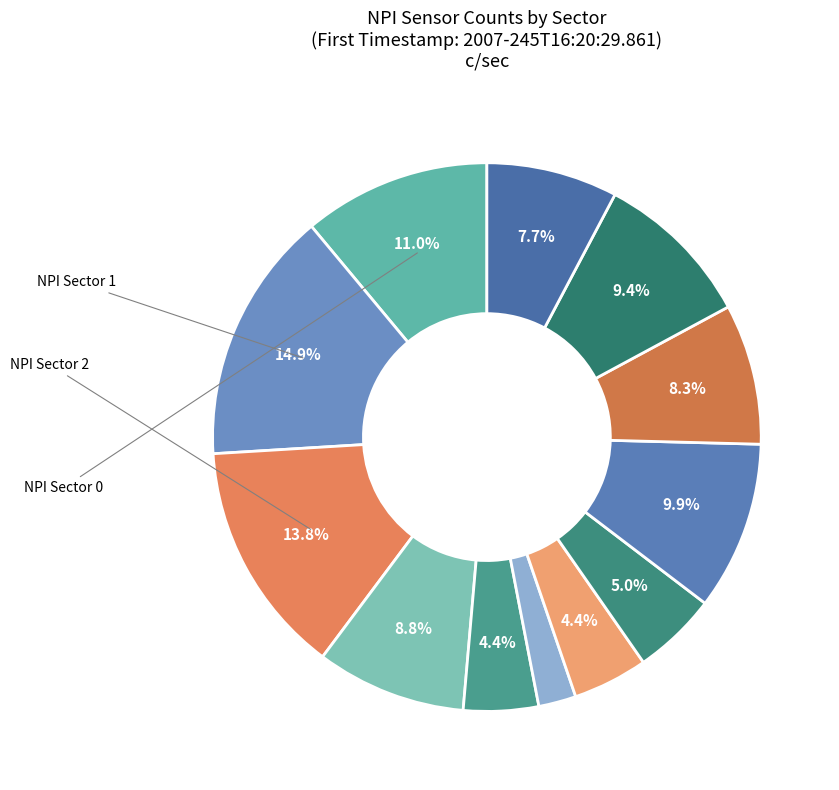

Rank the categories by value from lowest to highest.

NPI Sector 5, NPI Sector 4, NPI Sector 6, NPI Sector 7, NPI Sector 11, NPI Sector 9, NPI Sector 3, NPI Sector 10, NPI Sector 8, NPI Sector 0, NPI Sector 2, NPI Sector 1